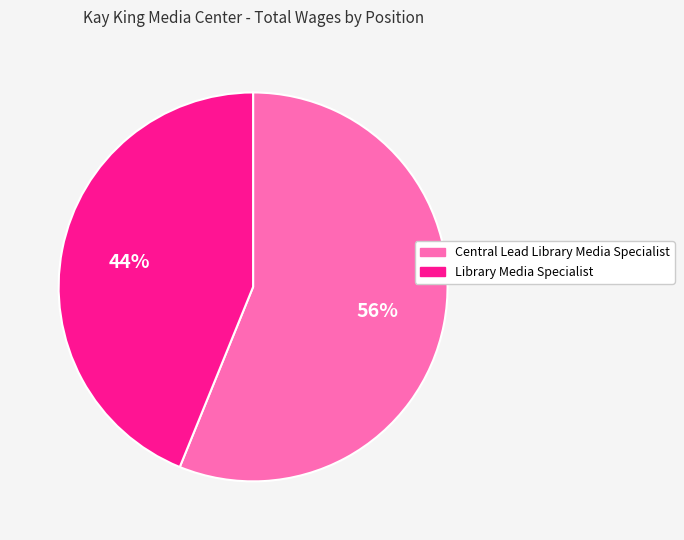

Is it true that Central Lead Library Media Specialist is 45% of the pie?

False